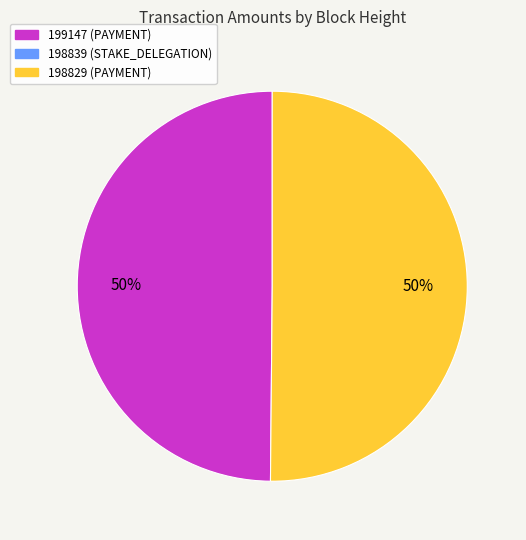

To the nearest percent, what is the average slice percentage?

50%